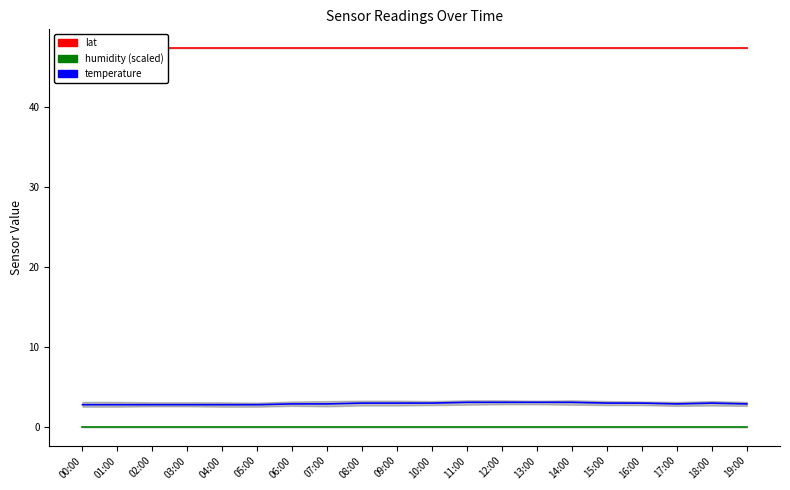

Is the value of lat at 00:00 greater than the value of temperature at 13:00?

Yes